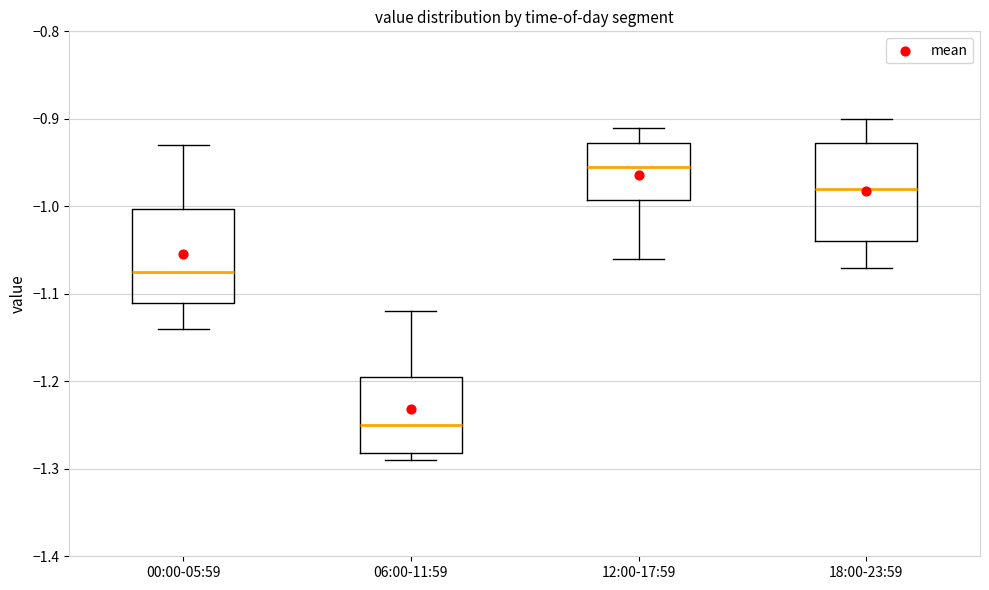

Where is the upper edge of the box for 00:00-05:59 on the y-axis? The values are not printed on the chart, so give them approximately, as read against the axis.

-1.00